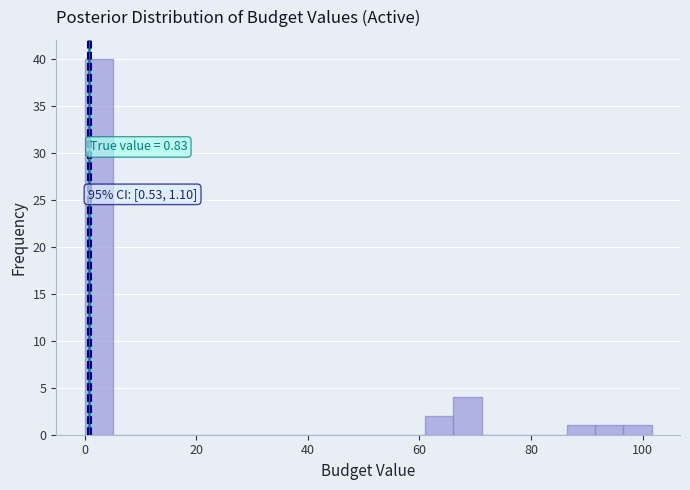

Around what value on the x-axis is the tallest bar? Give the approximate position of its centre, as read against the axis.

2